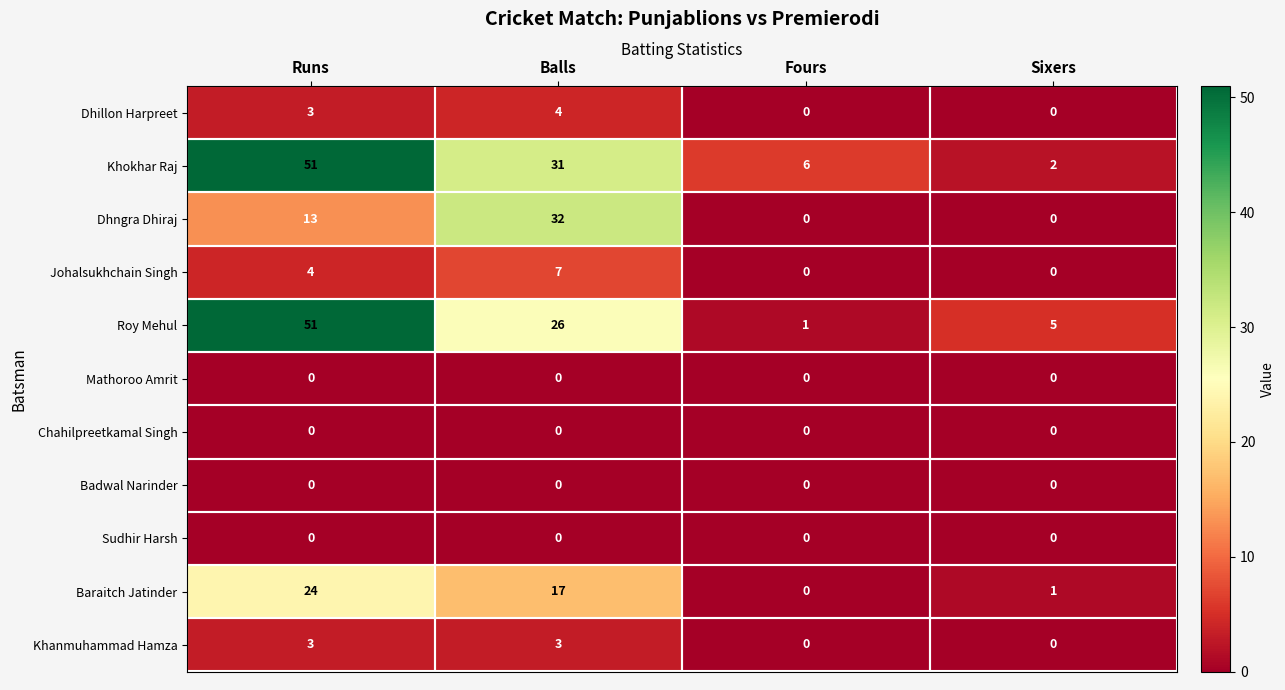

The Badwal Narinder series shows 0 at Balls. True or false?

True